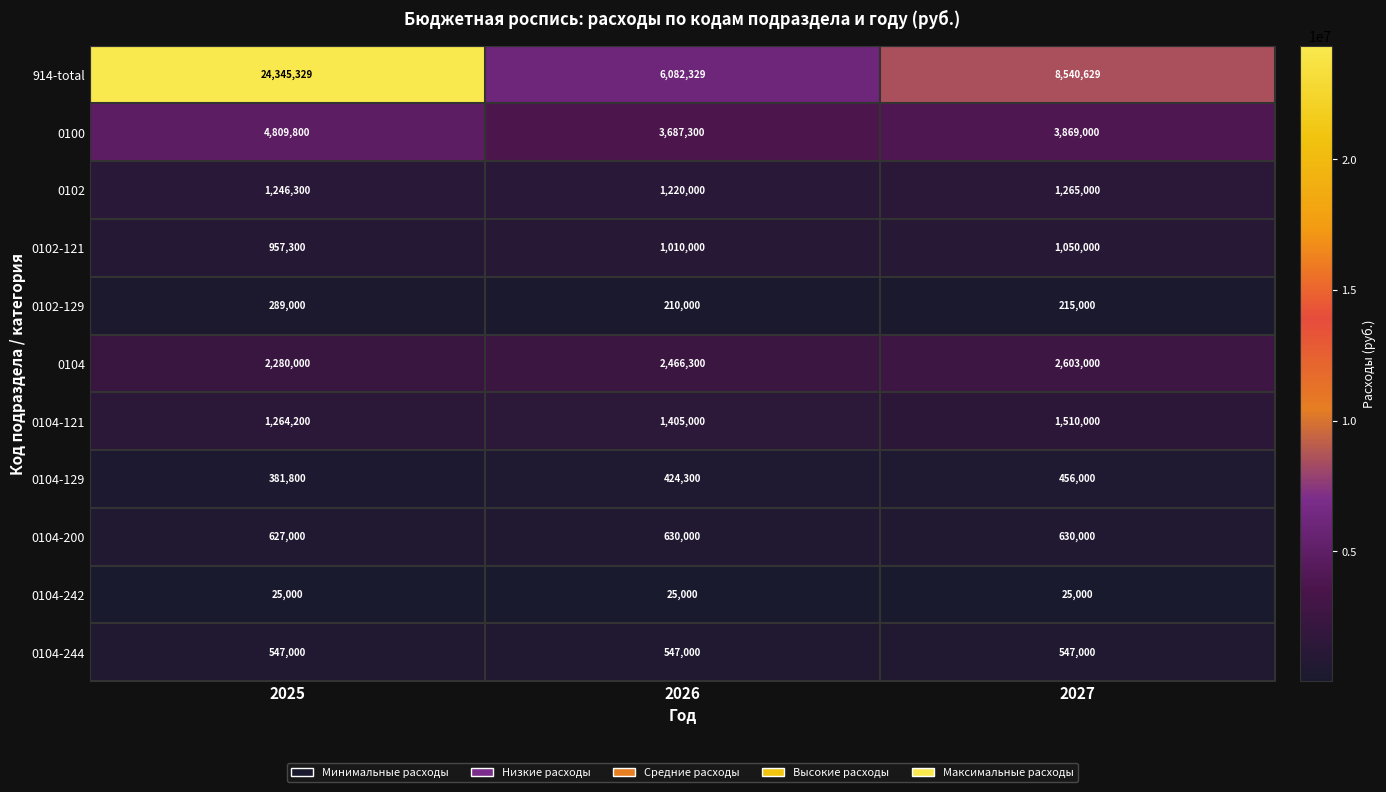

Is it true that 0102-121 equals 957300 at 2025?

True